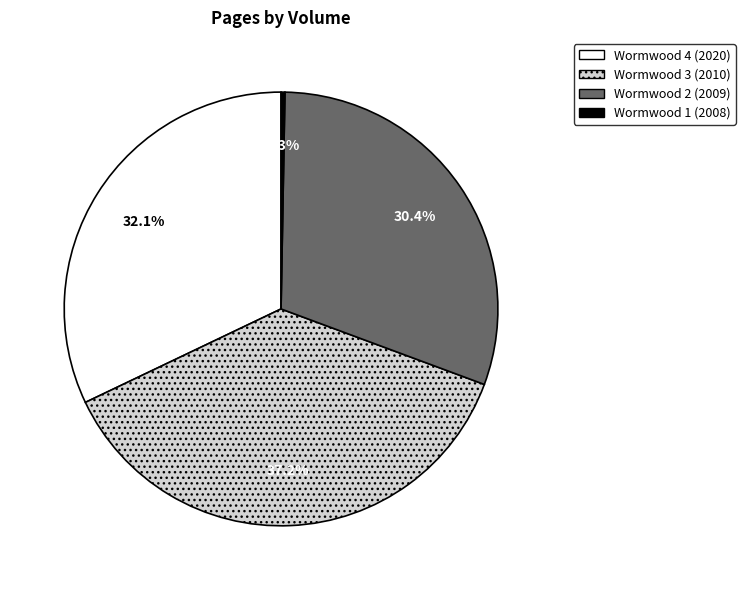

What percentage is the Wormwood 4 (2020) slice, to the nearest percent?

32%